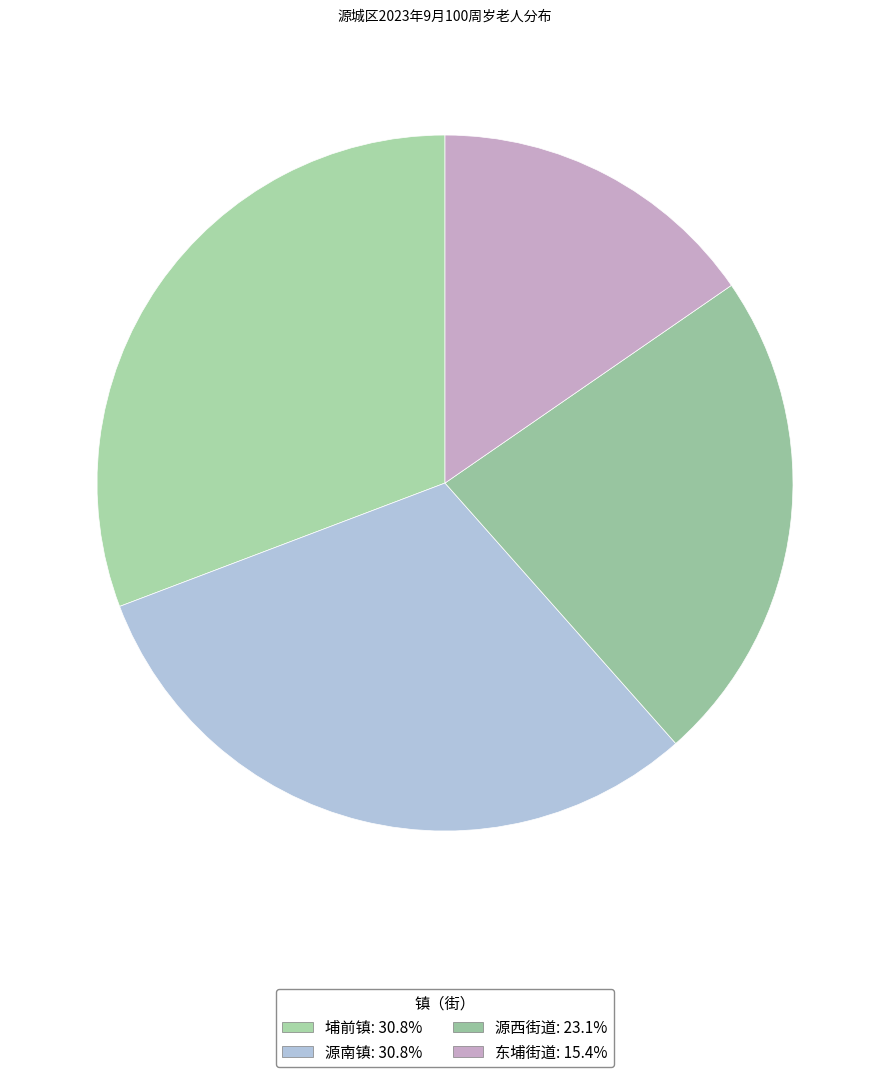

Which has a higher value, 源南镇 or 埔前镇?

源南镇